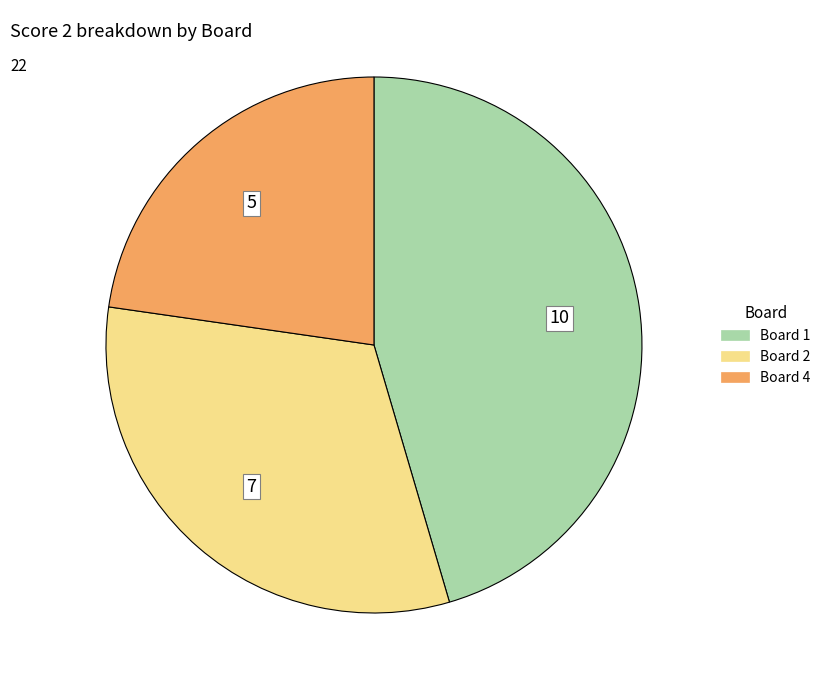

Is there a majority slice in this chart?

No